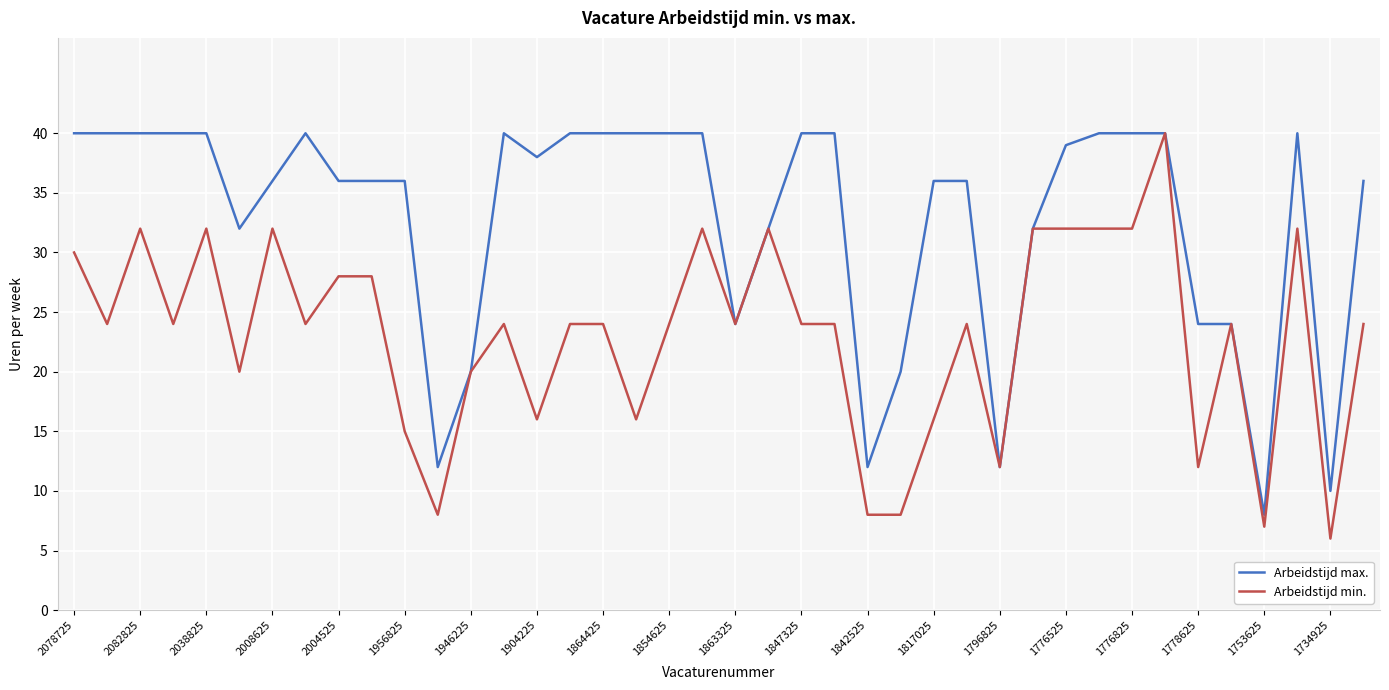

What is the lowest value of the Arbeidstijd max. series?

8